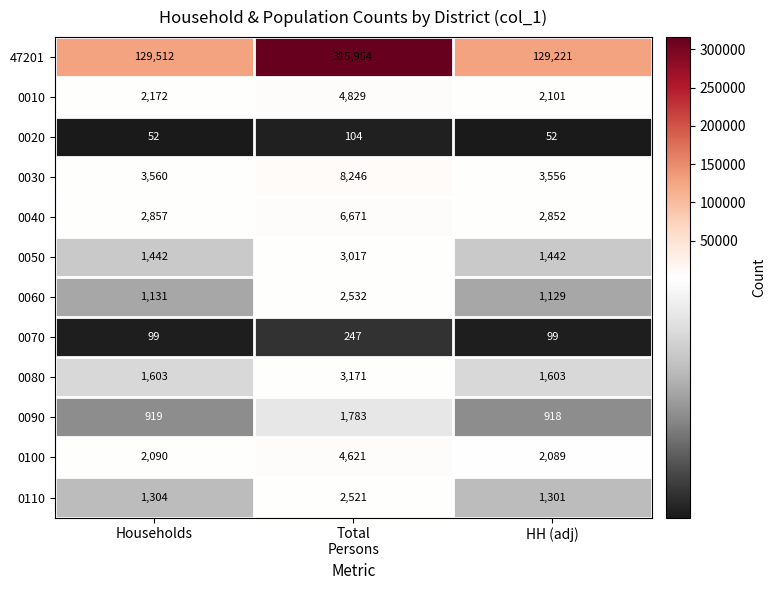

At how many categories does at least one series exceed 227541?

1